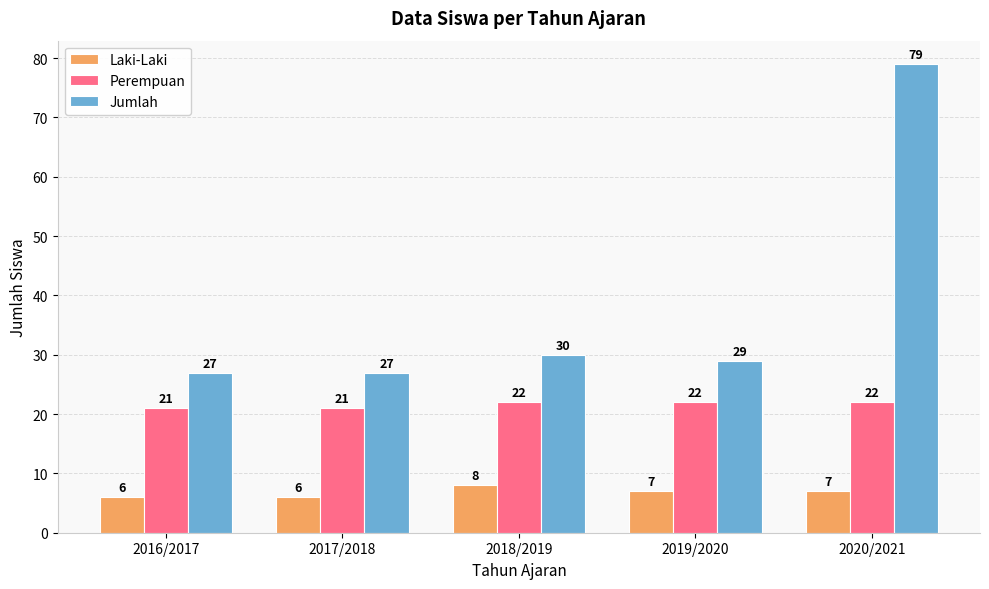

How many data points does each series have?

5